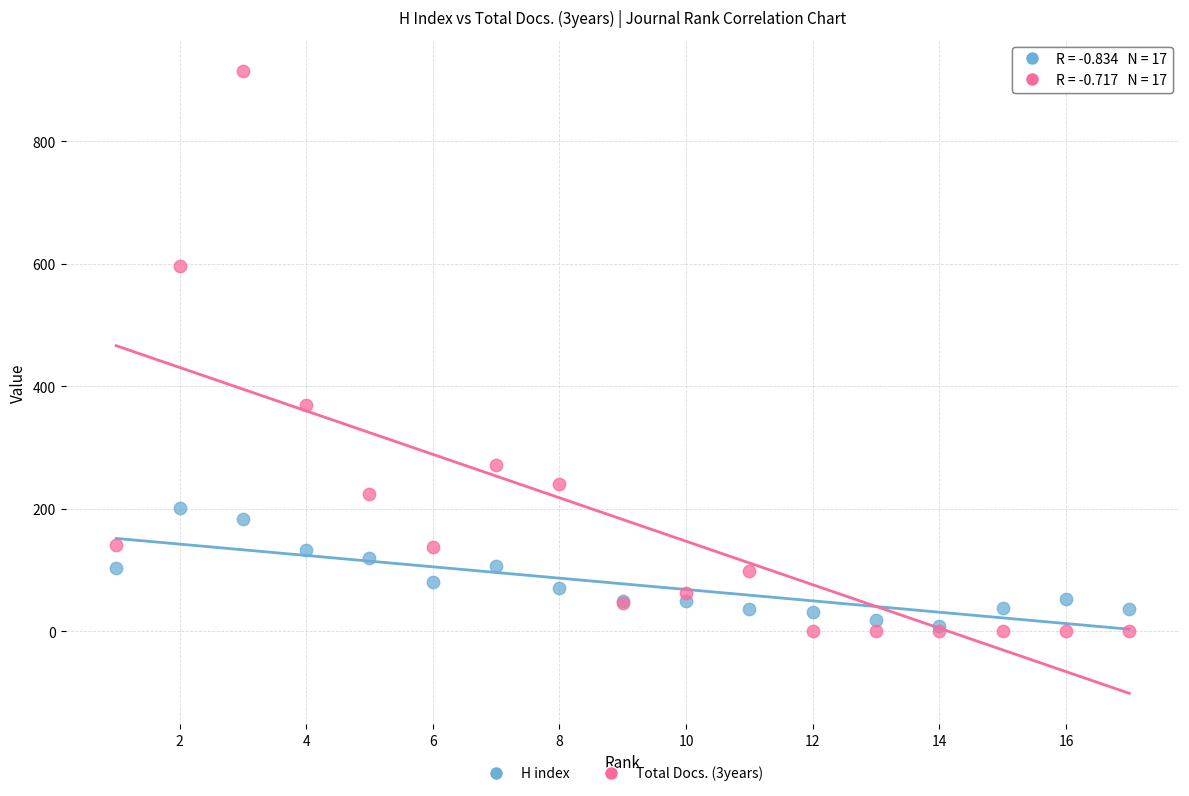

Across all series, what Y value is closest to 457?

369